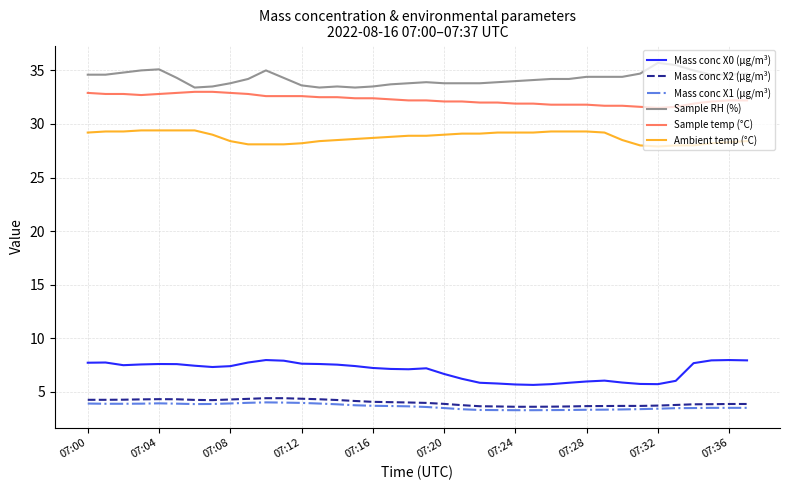

Which series has the largest total across all categories?

Sample RH (%)